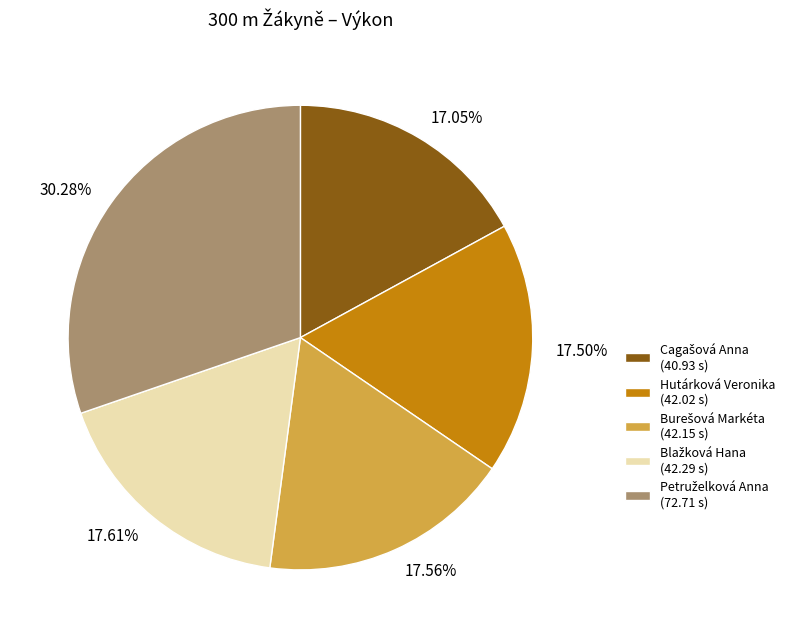

How many slices are in this pie chart?

5